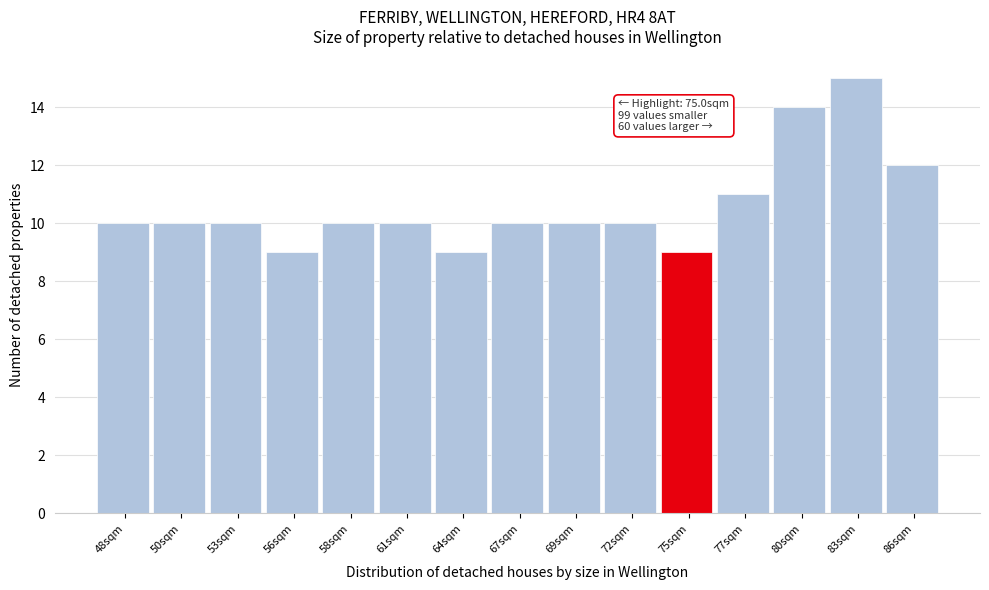

Reading left to right, list all the values displayed in this chart.

10	10	10	9	10	10	9	10	10	10	9	11	14	15	12